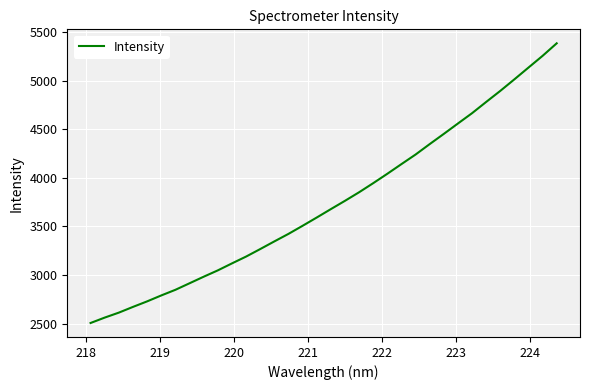

What is the greatest value displayed?

5385.0